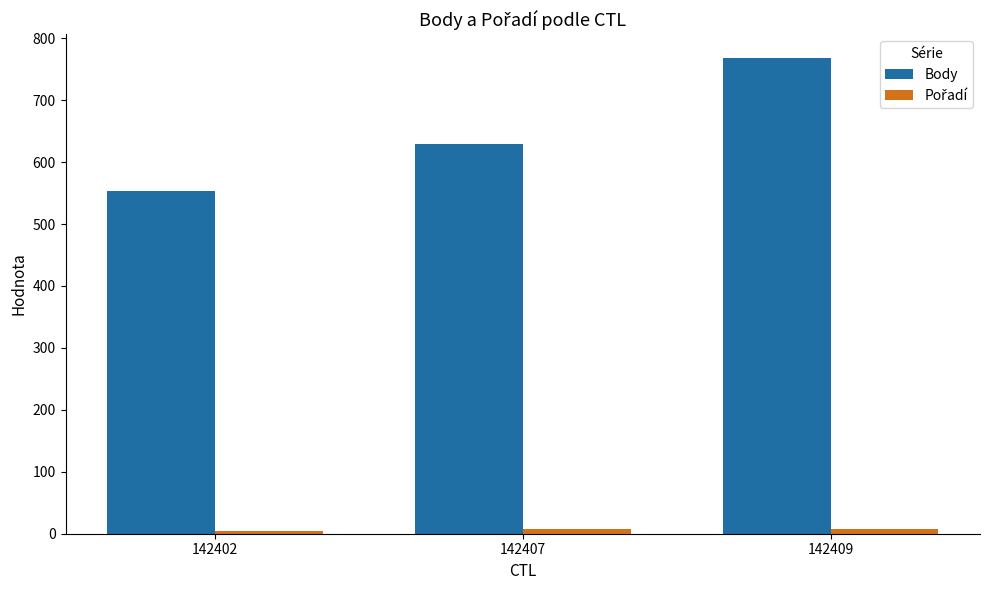

Where is Body nearest to the value 661?

142407